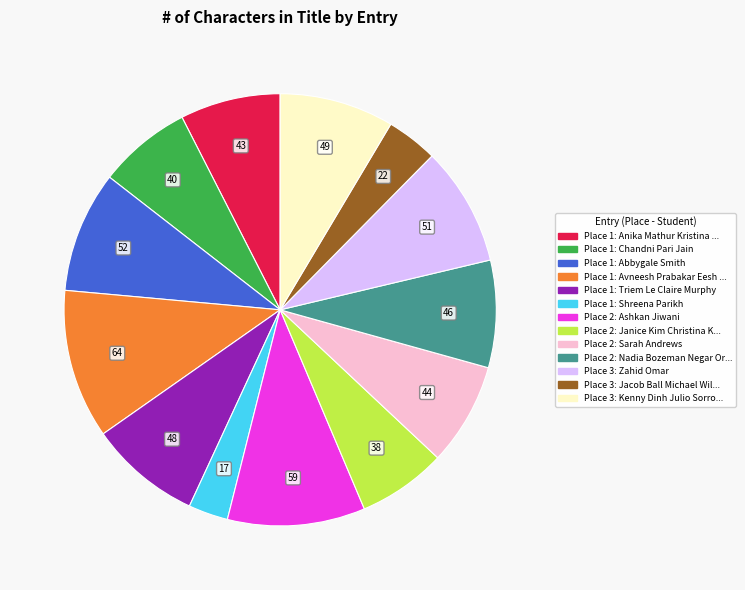

How many slices are in this pie chart?

13